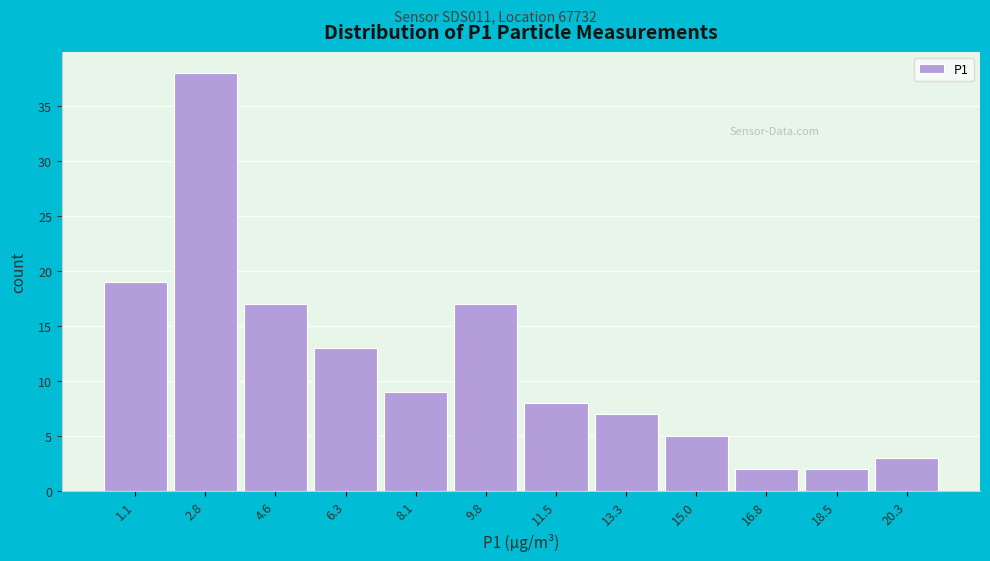

Reading right to left, list all the values displayed in this chart.

20.3=3	18.5=2	16.8=2	15.0=5	13.3=7	11.5=8	9.8=17	8.1=9	6.3=13	4.6=17	2.8=38	1.1=19